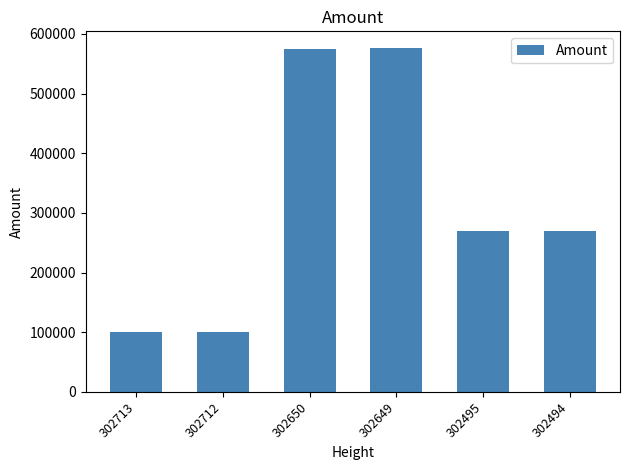

True or false: the data shows 465943 at 302495.

False